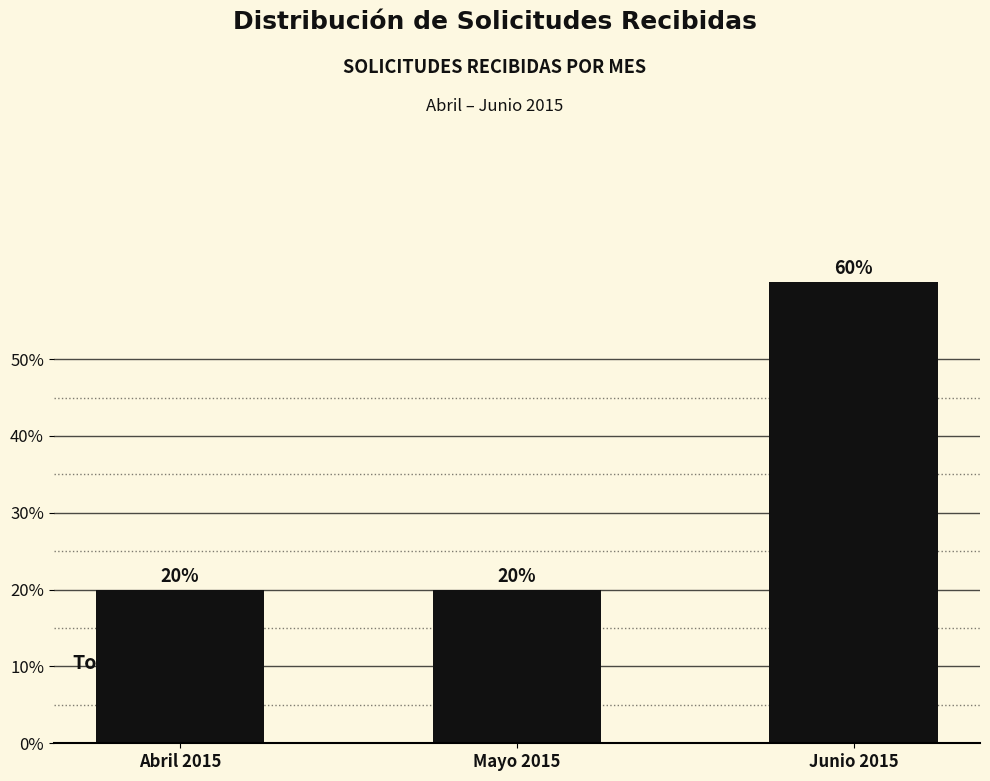

True or false: the data shows 60 at Junio 2015.

True